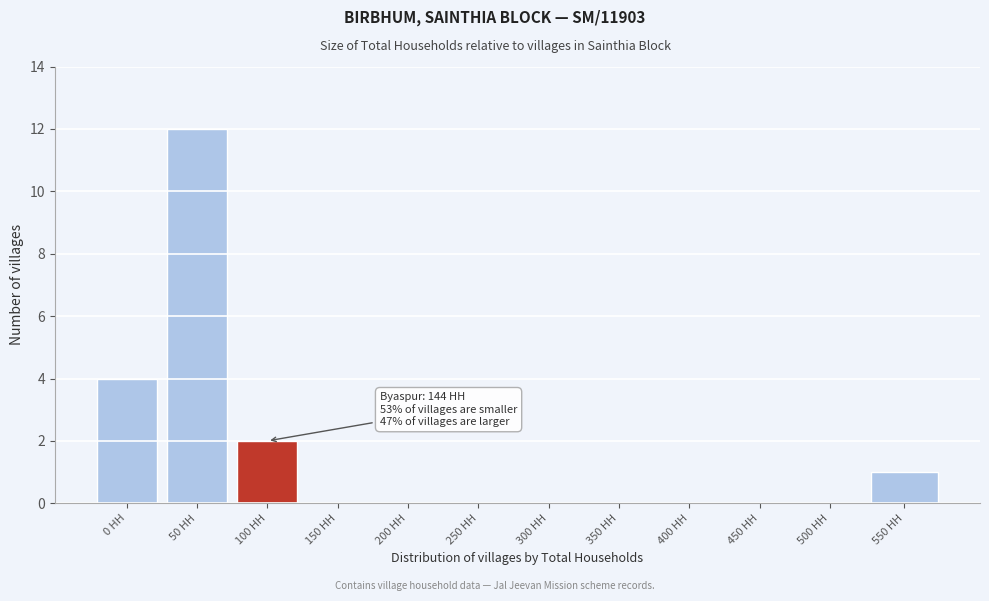

Reading left to right, transcribe all the data shown in this chart.

0 HH=4	50 HH=12	100 HH=2	150 HH=0	200 HH=0	250 HH=0	300 HH=0	350 HH=0	400 HH=0	450 HH=0	500 HH=0	550 HH=1